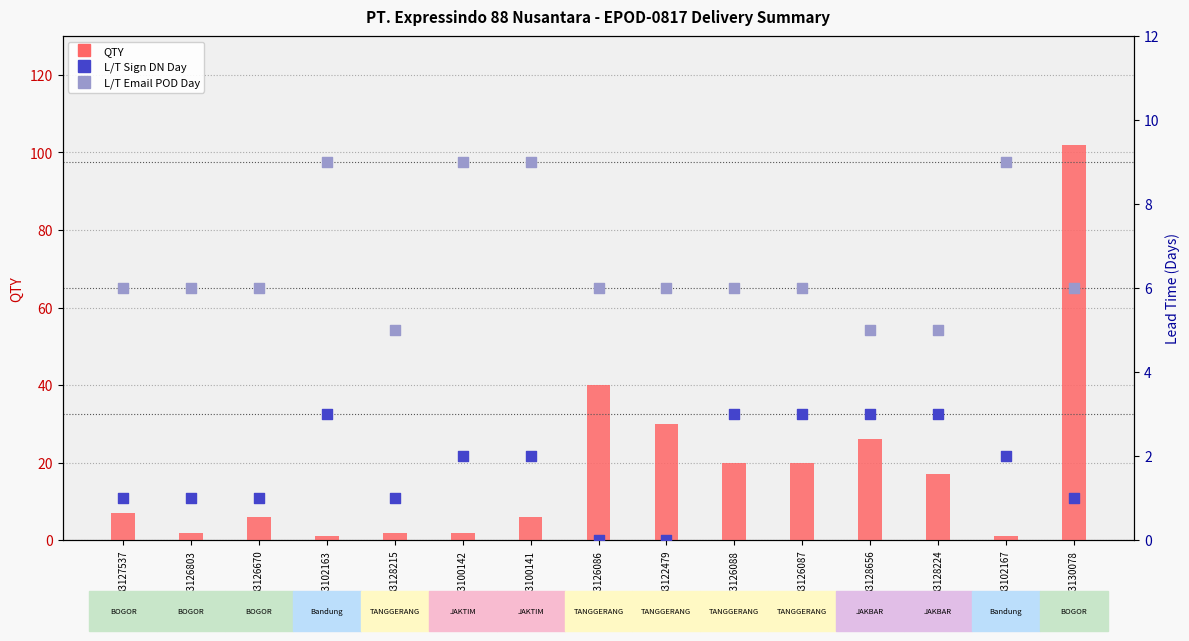

What is the total value across all series at 83127537?

14